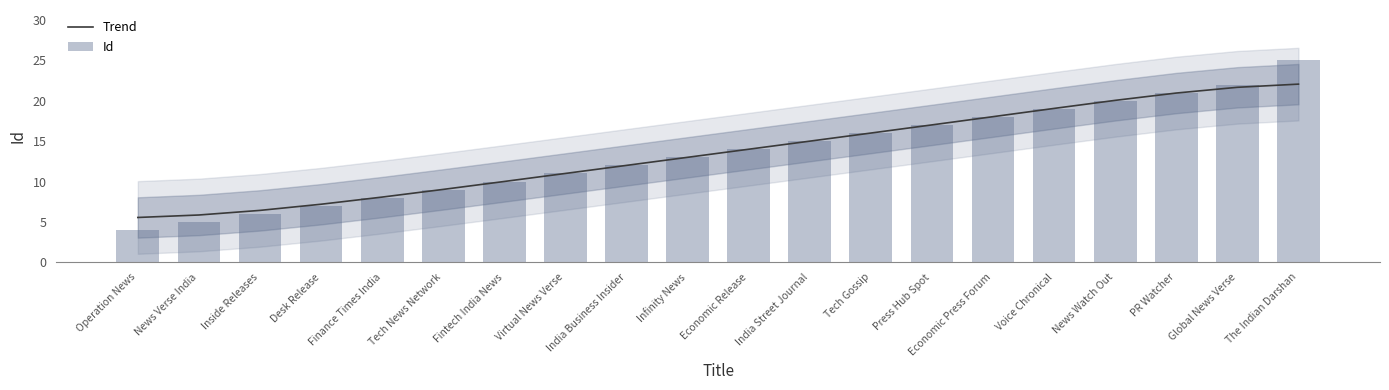

At which category does the chart reach its minimum across all series?

Operation News